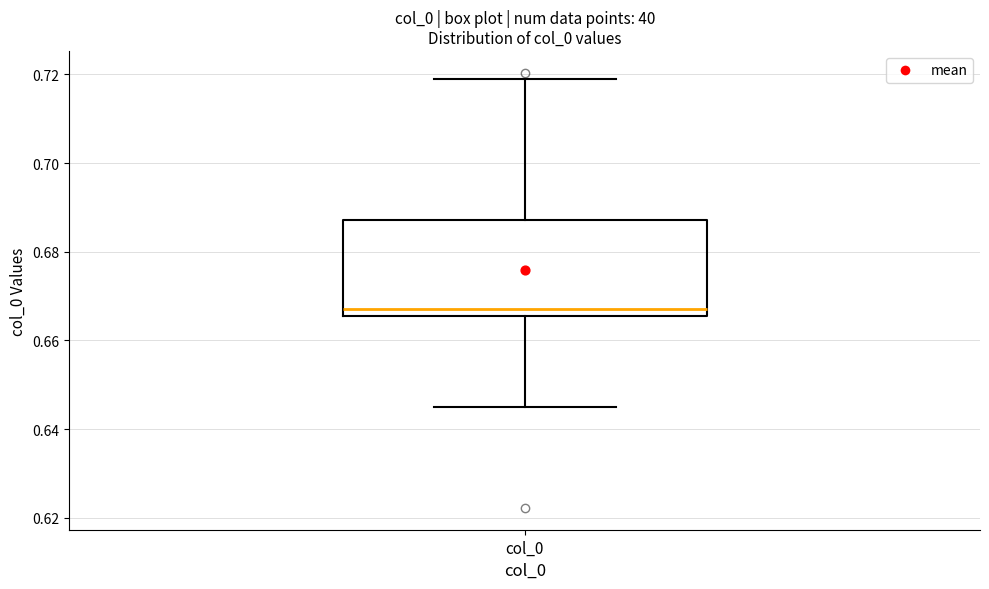

Where does the lower whisker of the box for col_0 end on the y-axis? The values are not printed on the chart, so give them approximately, as read against the axis.

0.646